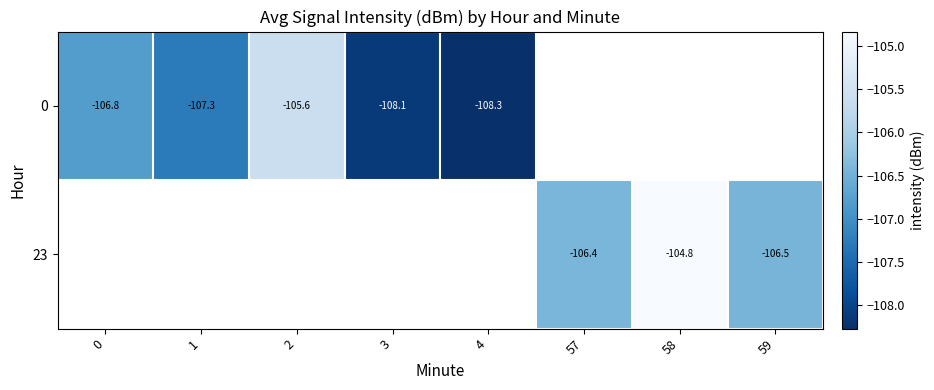

Which label corresponds to the smallest value in the chart?

4